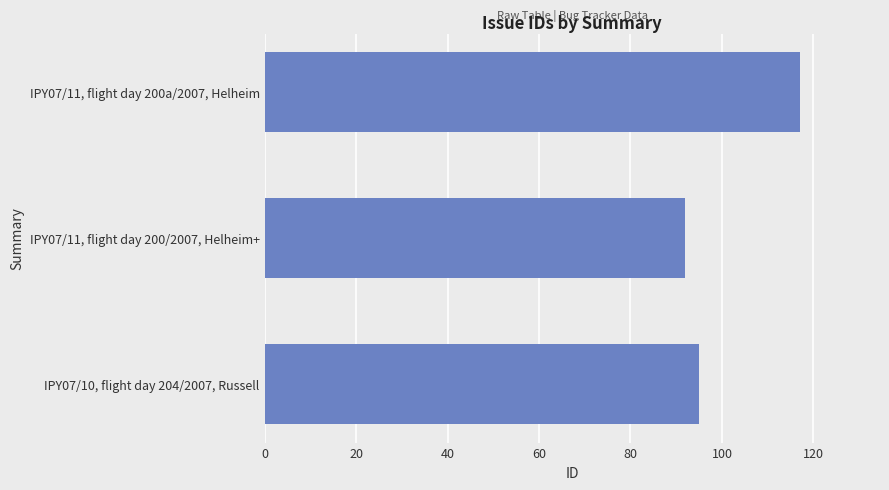

Is it true that the value at IPY07/11, flight day 200a/2007, Helheim is 61?

False